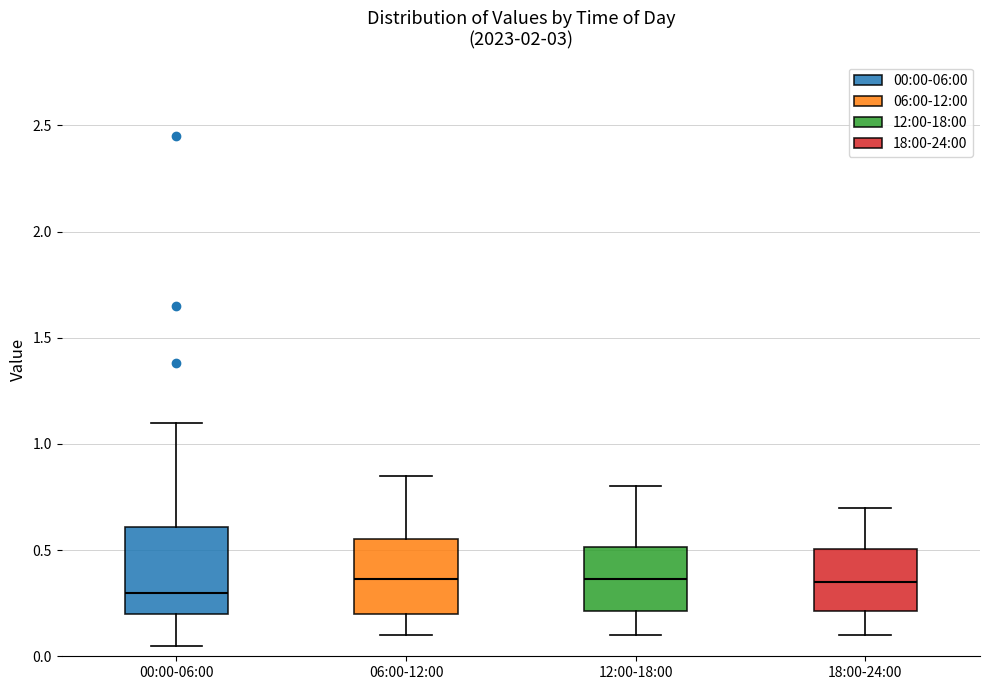

Where is the upper edge of the box for 18:00-24:00 on the y-axis? The values are not printed on the chart, so give them approximately, as read against the axis.

0.50